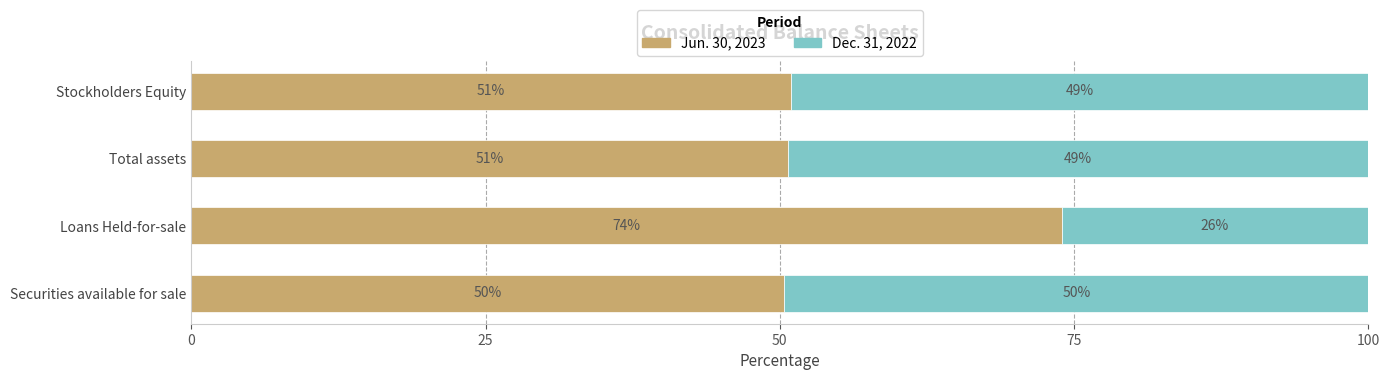

What is the minimum value for Jun. 30, 2023?

50.4